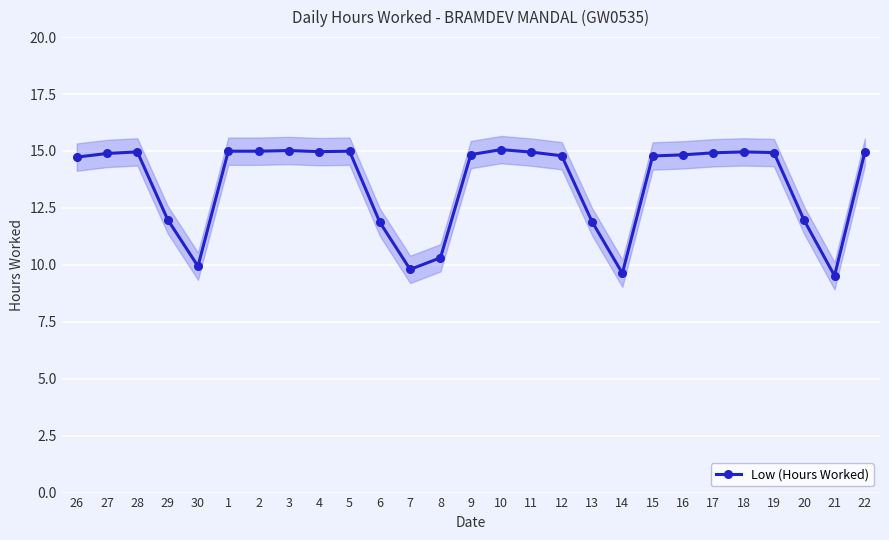

How many values are between 11 and 14?

4